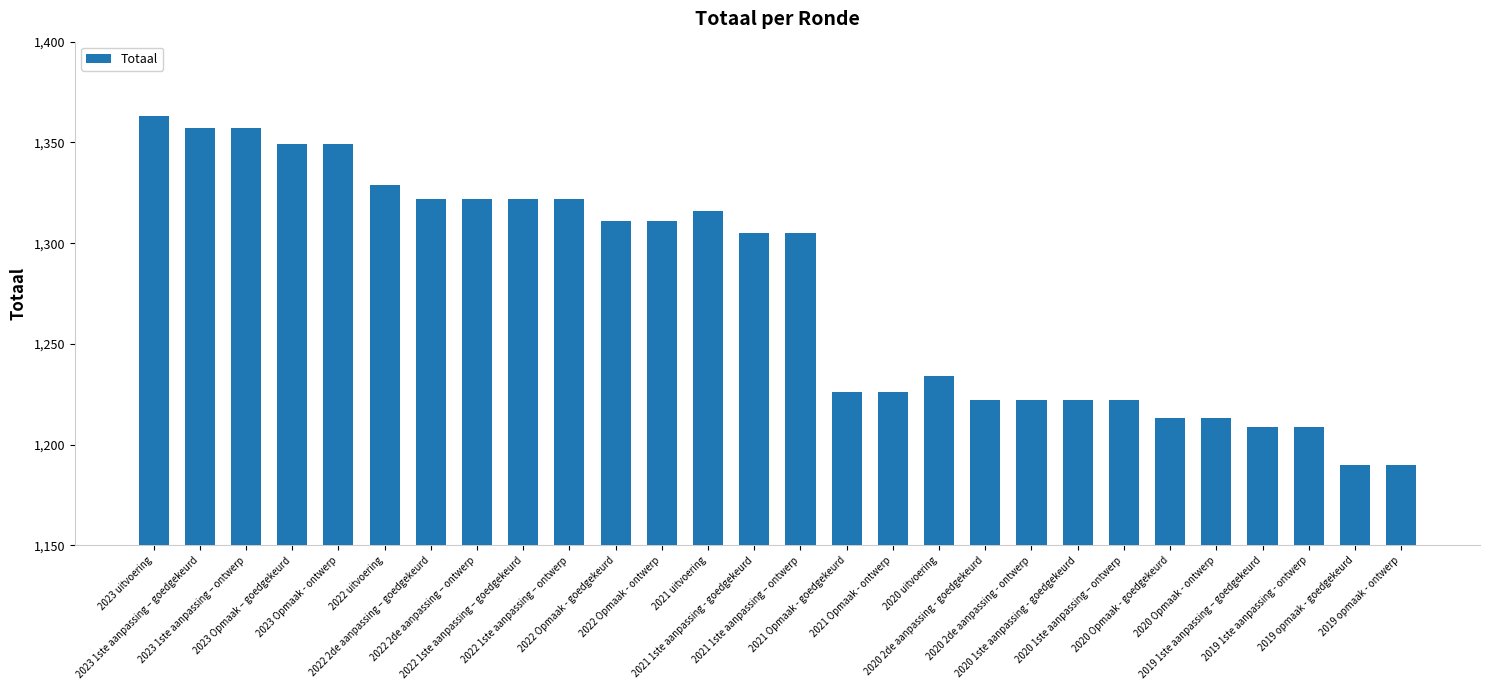

Are the bars grouped side by side (vs. stacked)?

No